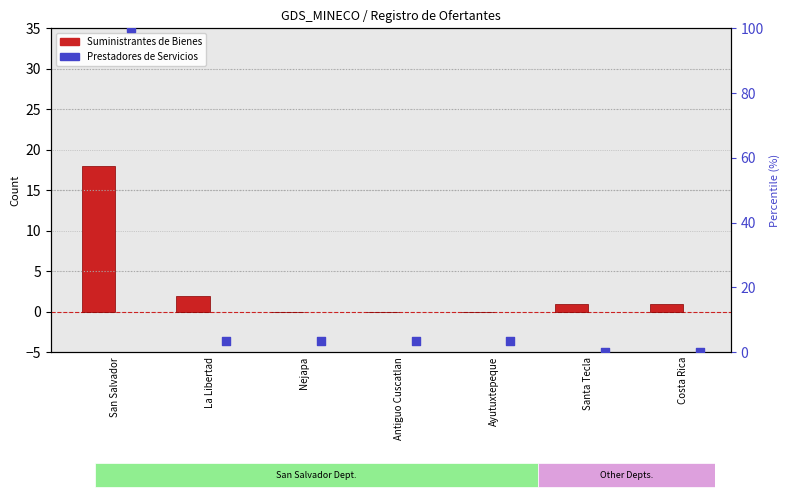

Which series has the largest Y range (max minus min)?

Prestadores de Servicios